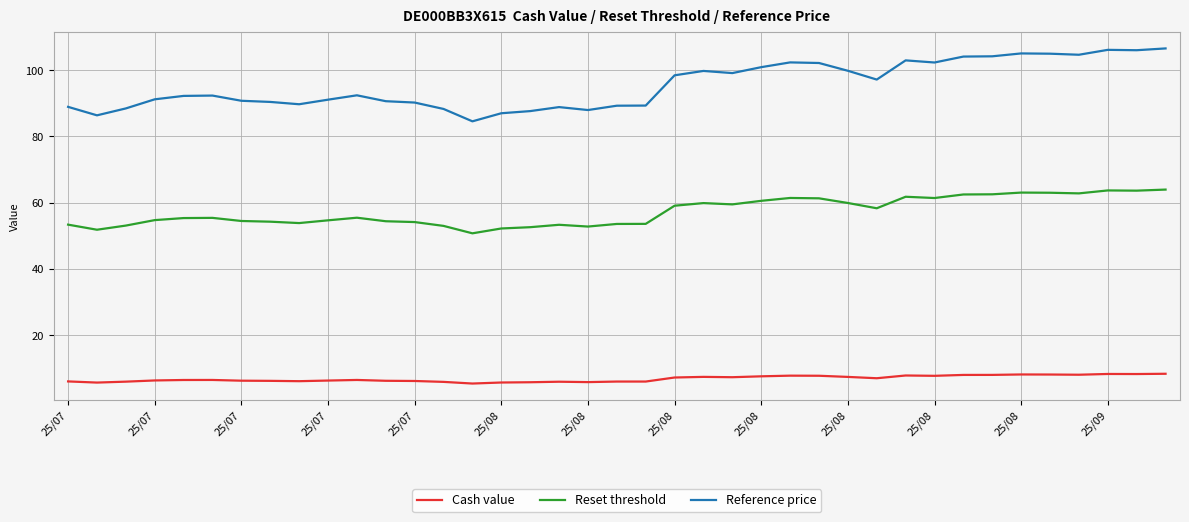

True or false: Cash value has more than 2 interior local peaks.

True